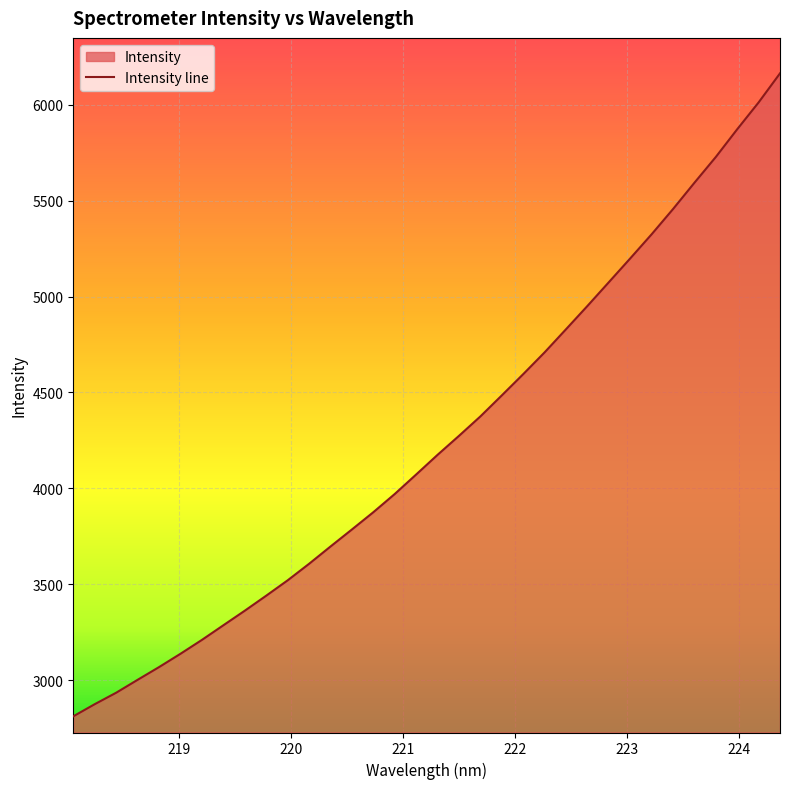

What is the greatest value displayed?

6163.4